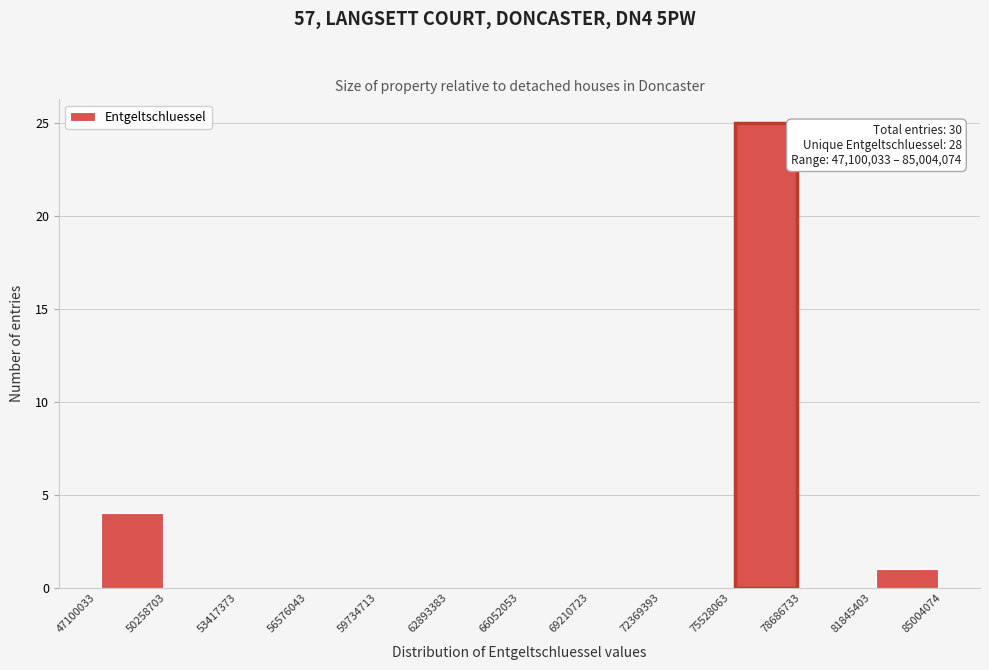

Over which range of the x-axis is the bar tallest?

75528063 to 78686733